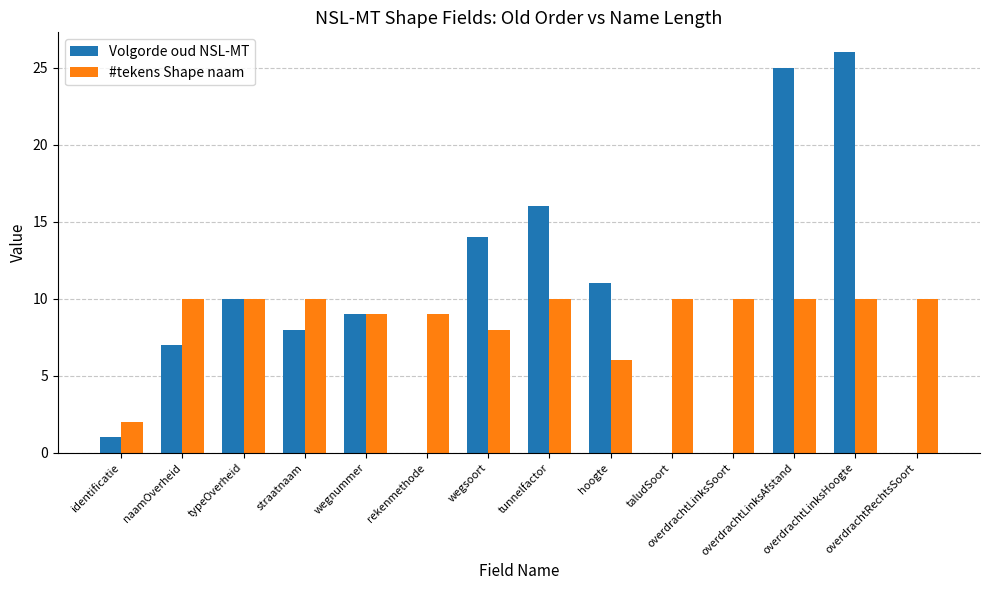

What is the average value of the #tekens Shape naam series?

9